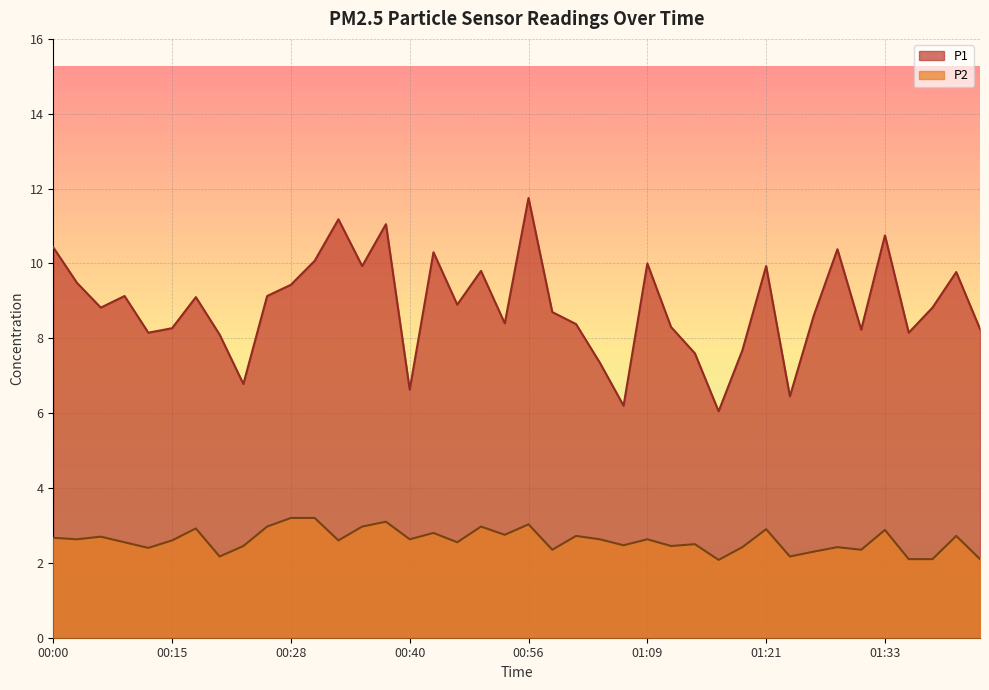

At which label does P1 first exceed 8?

00:00